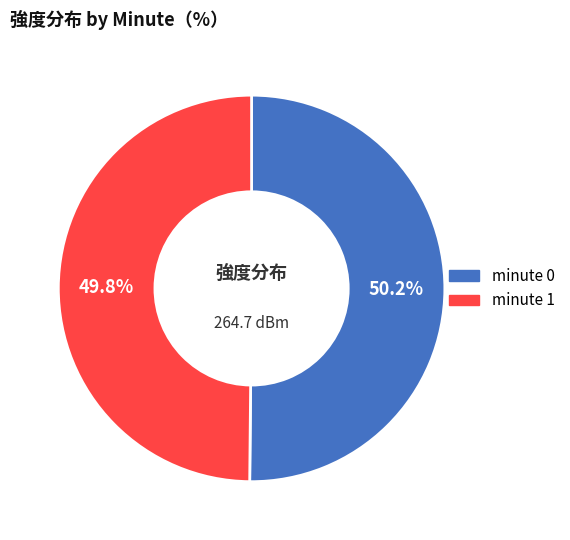

Does any single category account for the majority?

Yes